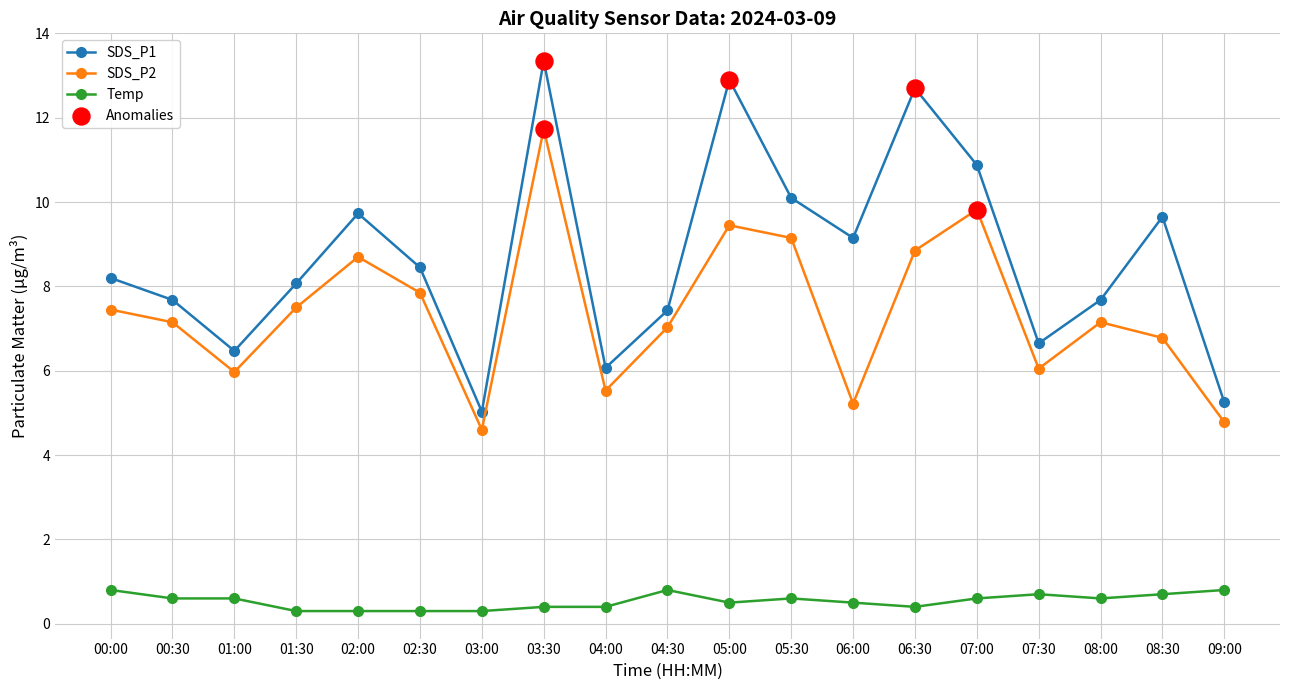

Which series has the widest spread of values?

SDS_P1